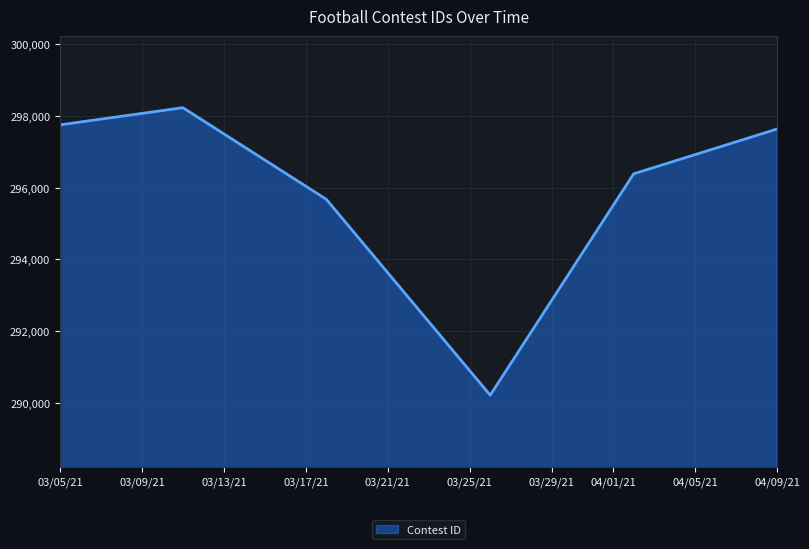

What is the sum of all values?

1775871